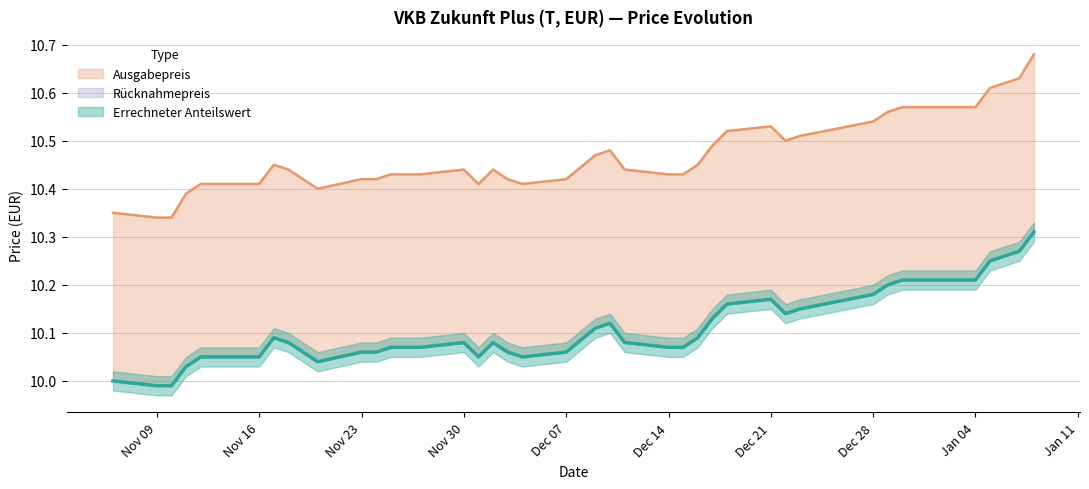

Which series changed the most between 2020-11-25 and 2020-12-15?

Errechneter Anteilswert